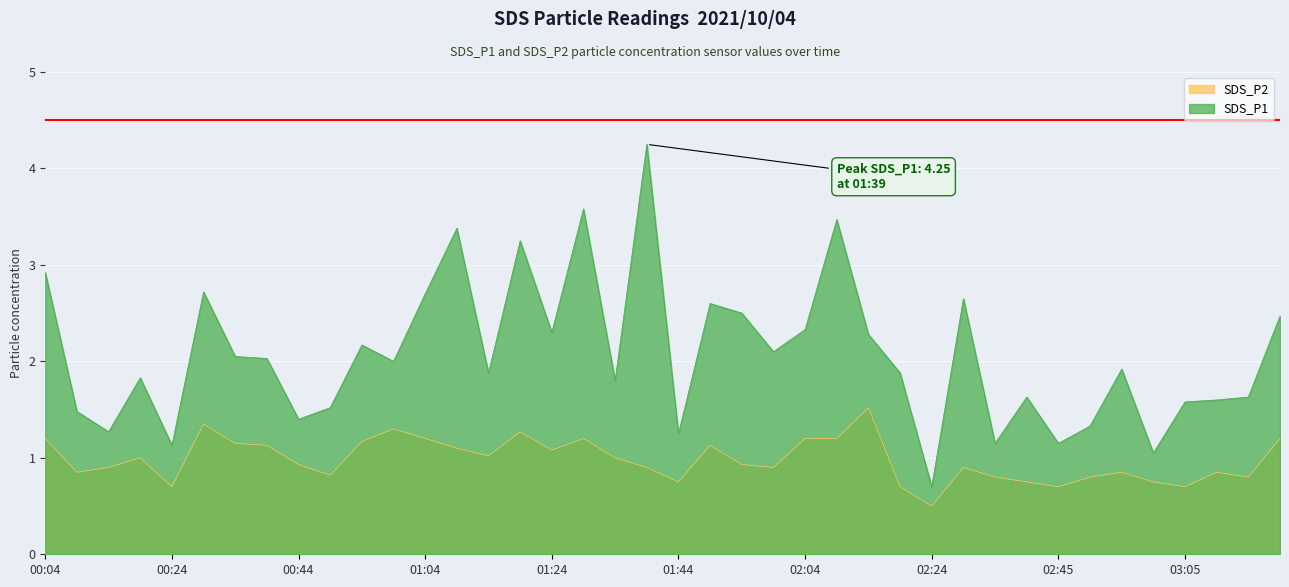

What is the difference between the maximum and second lowest values in the SDS_P1 series?

3.2